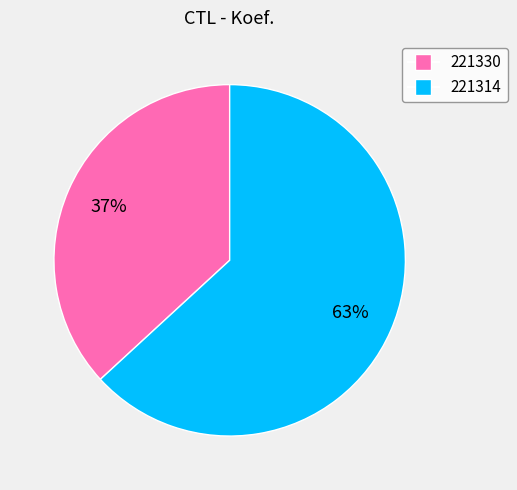

How many slices are in this pie chart?

2